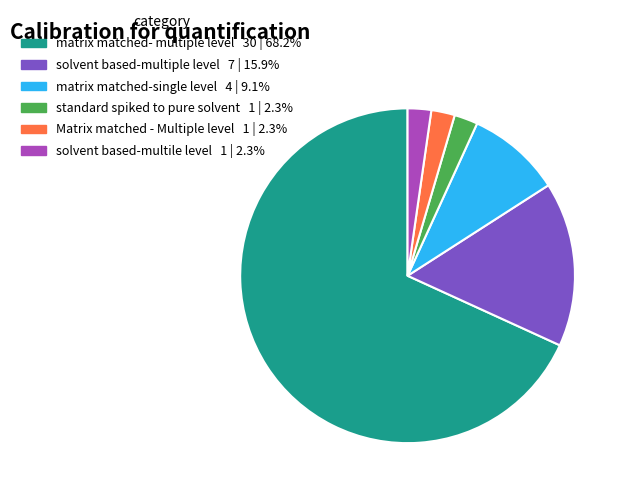

Is there a majority slice in this chart?

Yes